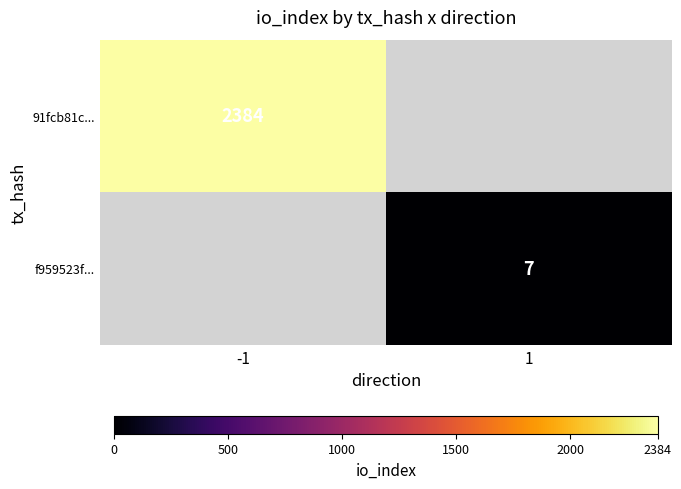

Is it true that 91fcb81c... equals 2384 at -1?

True